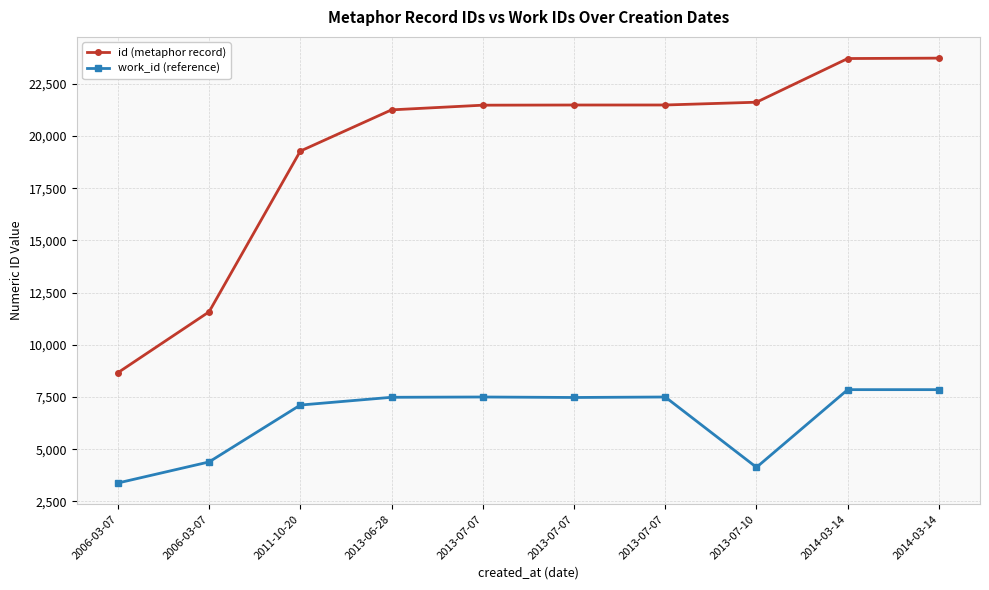

What is the total value across all series at 2014-03-14?

31568